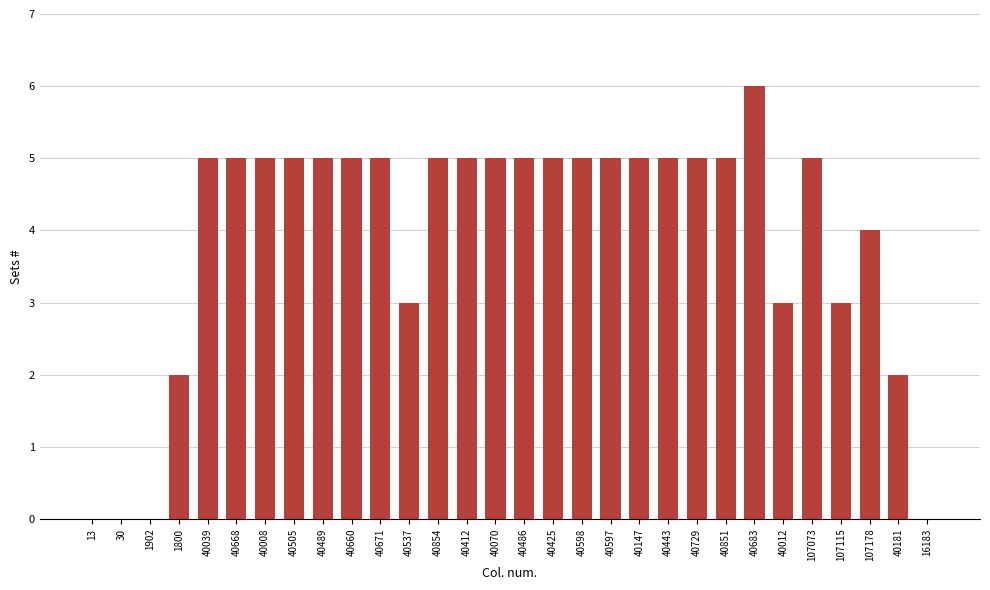

Reading left to right, list all the values displayed in this chart.

13=0	30=0	1902=0	1800=2	40039=5	40668=5	40008=5	40505=5	40489=5	40660=5	40671=5	40537=3	40854=5	40412=5	40070=5	40486=5	40425=5	40598=5	40597=5	40147=5	40443=5	40729=5	40851=5	40683=6	40012=3	107073=5	107115=3	107178=4	40181=2	16183=0